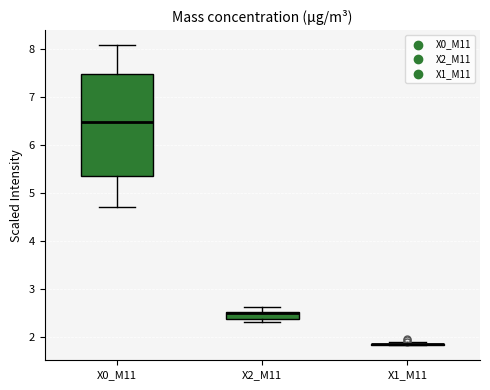

Comparing the boxes themselves (not the whiskers), which one is the tallest?

X0_M11